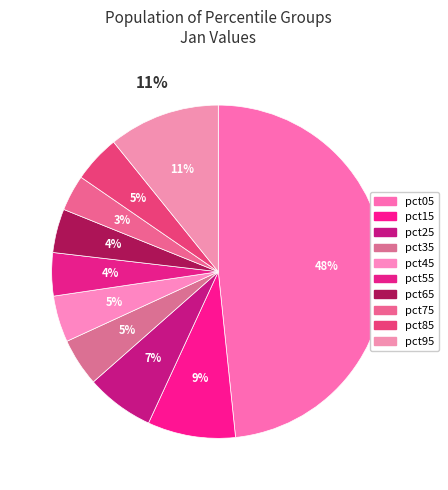

True or false: pct65 accounts for 4% of the total.

True